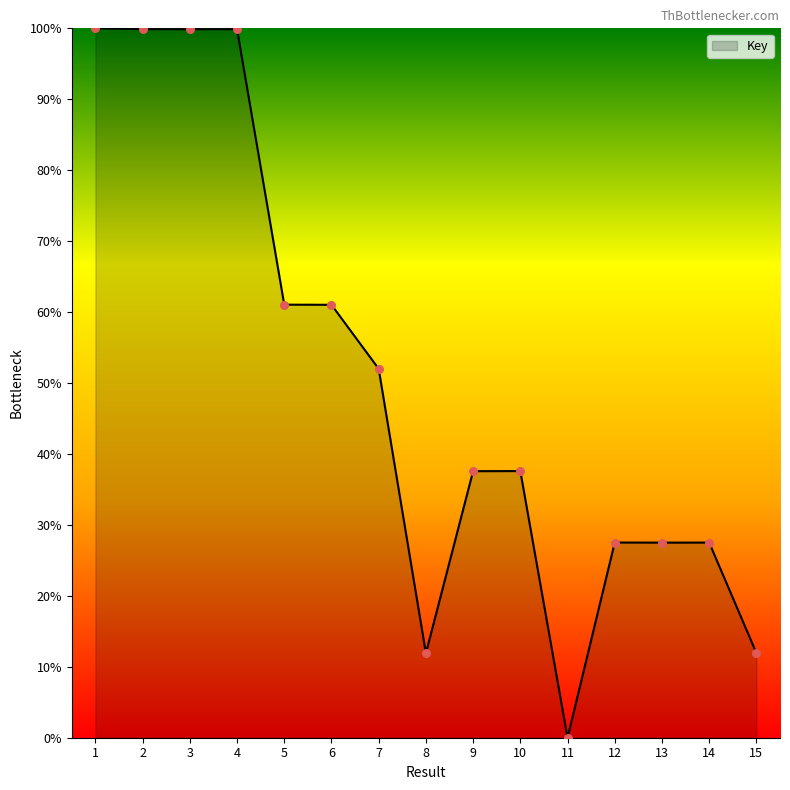

What is the change in value from 11 to 13?

+27.5